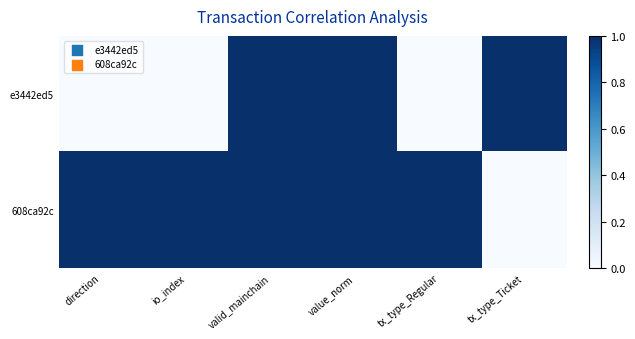

What is the spread (max minus min) of values at io_index?

1